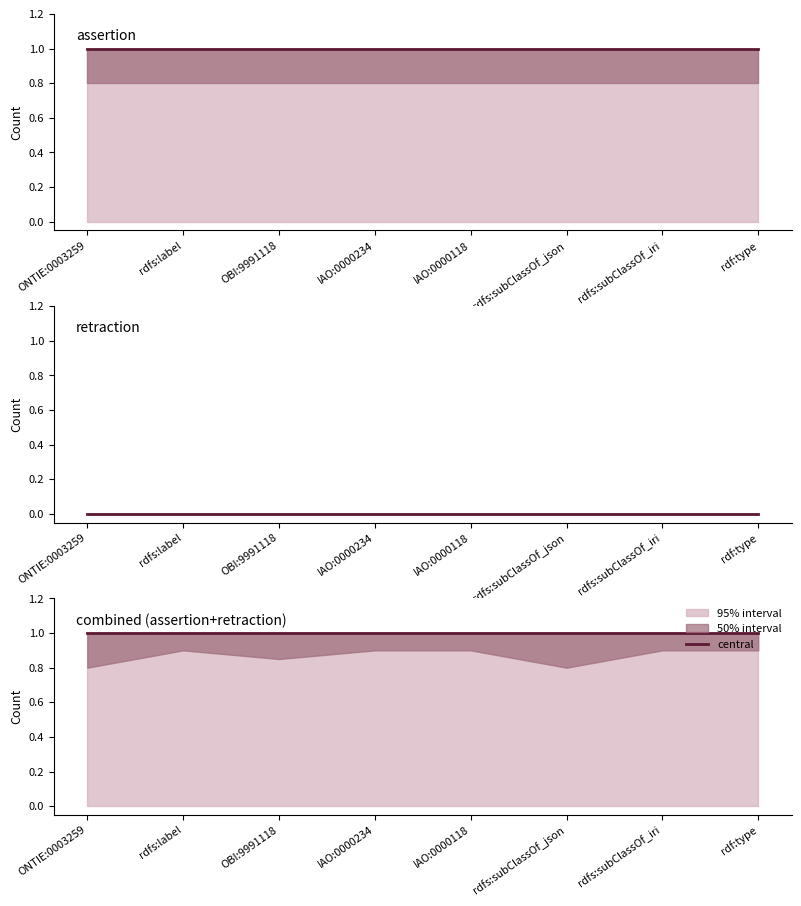

What is the greatest value displayed?

1